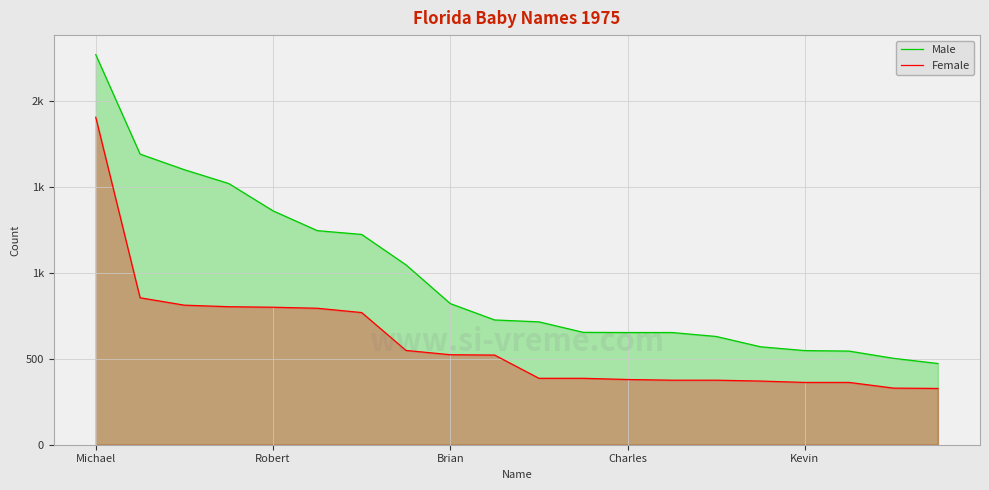

True or false: Female has more than 0 points higher than both neighbors.

False